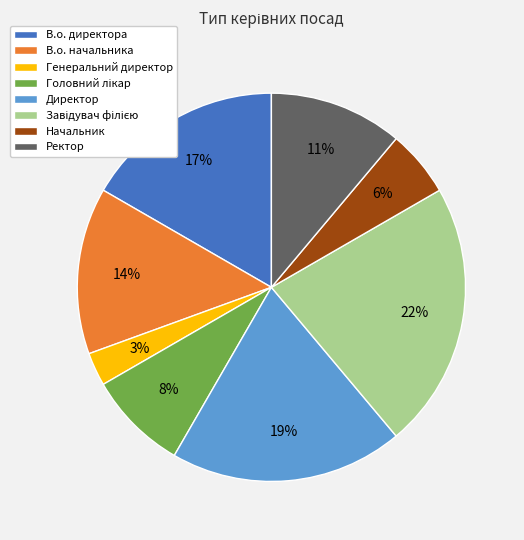

Do В.о. директора and В.о. начальника together represent more than half of the pie?

No